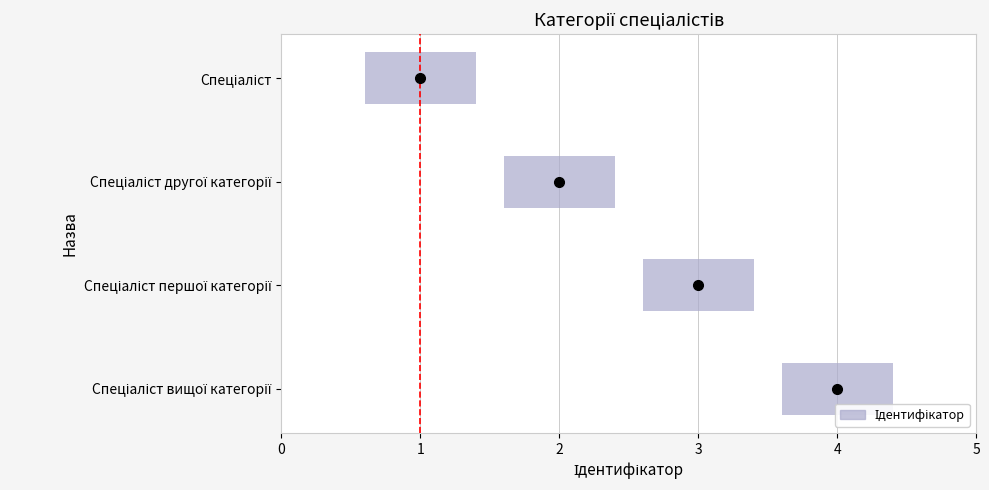

Count the values in the range 2 to 4.

3